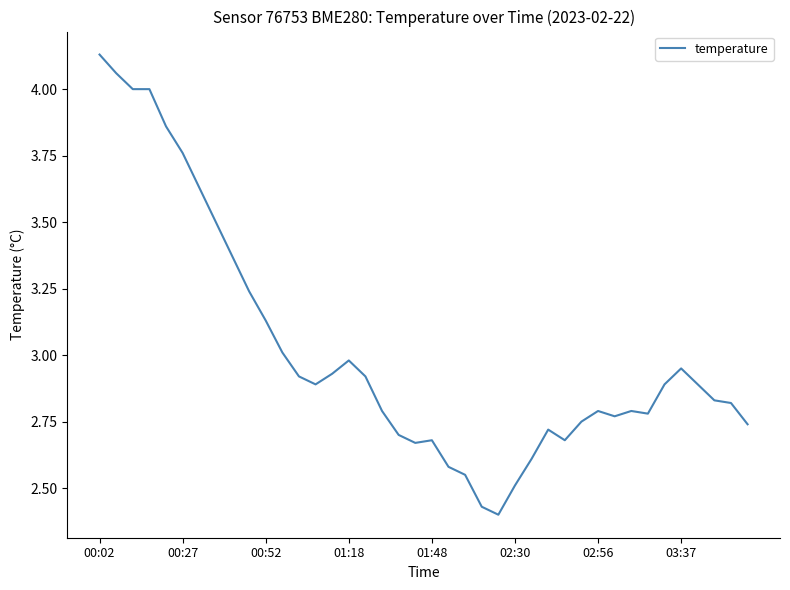

What is the maximum value shown in the chart?

4.1